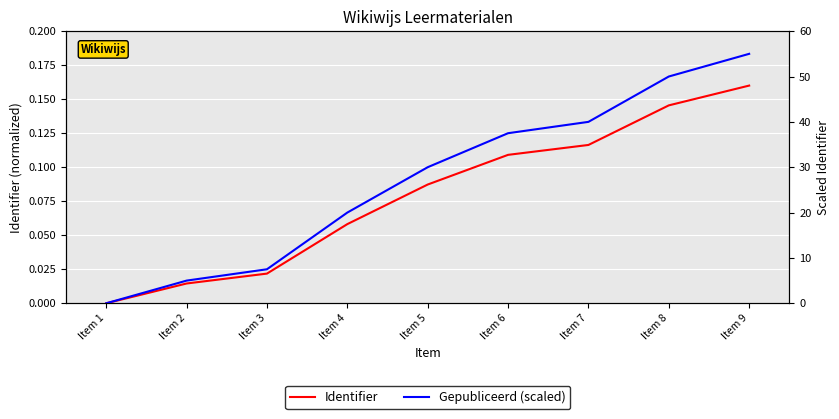

True or false: Identifier and Gepubliceerd (scaled) intersect in this chart.

False